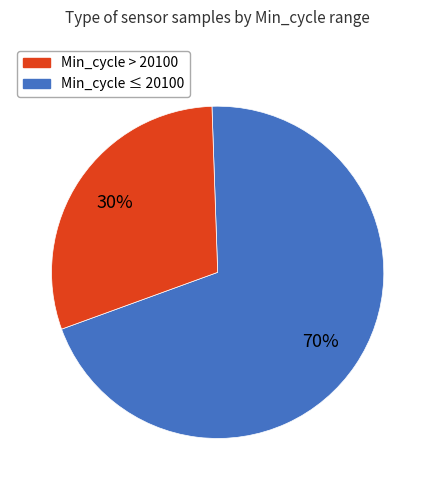

To the nearest percent, what is the difference between the largest and smallest slice percentages?

40%